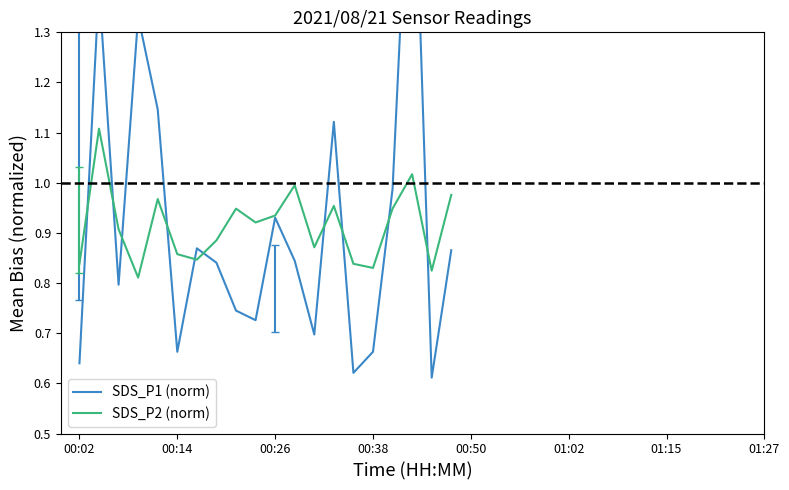

Rank the series by their maximum value, from lowest to highest.

SDS_P2 (norm), SDS_P1 (norm)